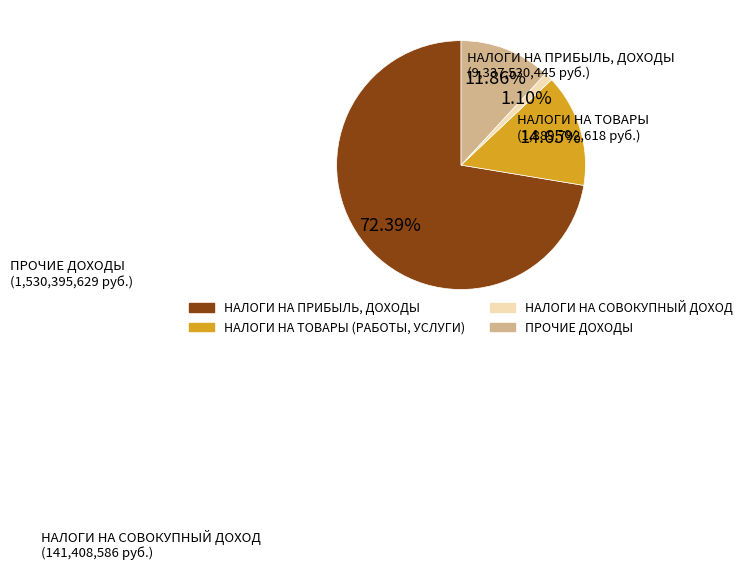

What is the total percentage of НАЛОГИ НА СОВОКУПНЫЙ ДОХОД and НАЛОГИ НА ТОВАРЫ (РАБОТЫ, УСЛУГИ)?

15.7%